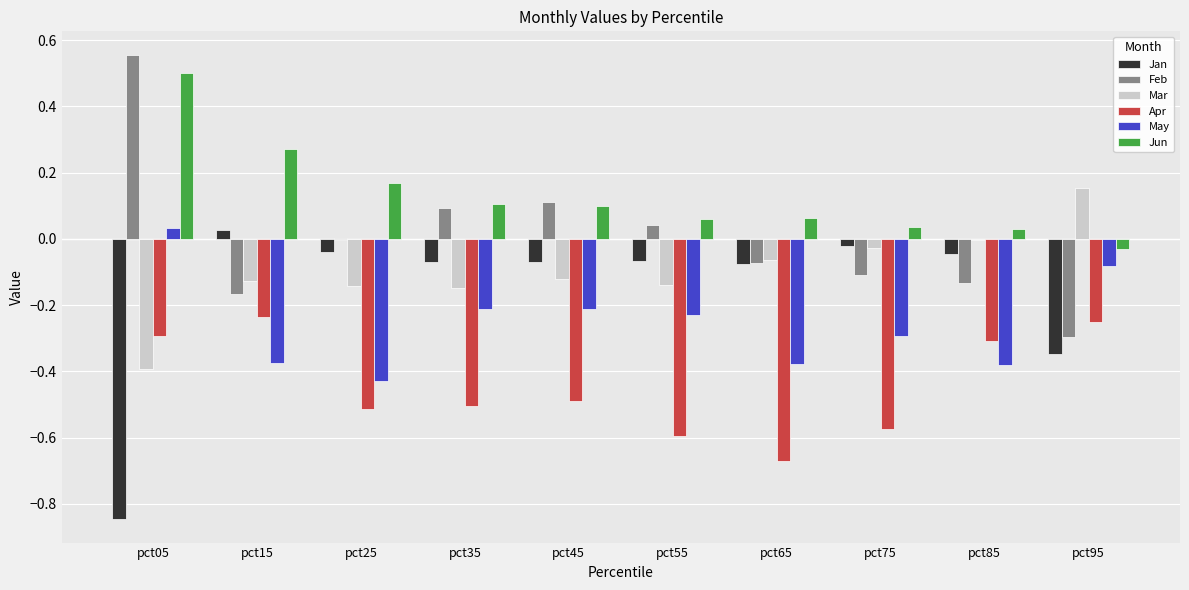

What is the sum of all Jan values?

-1.6